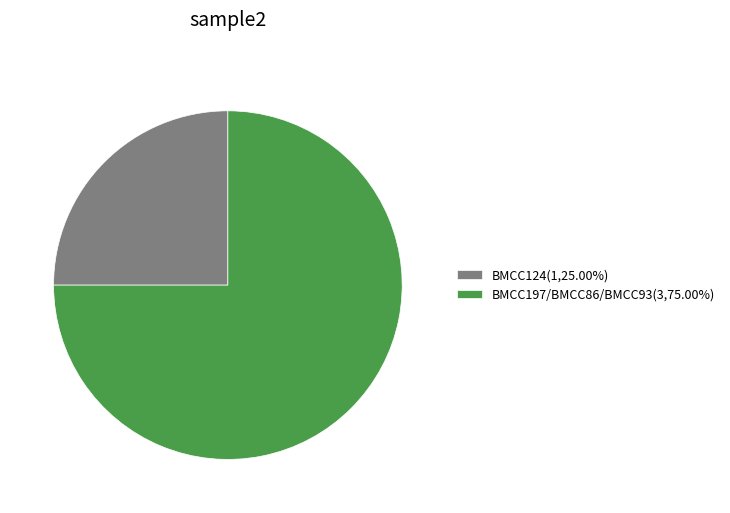

Is the sum of BMCC197/BMCC86/BMCC93(3,75.00%) and BMCC124(1,25.00%) greater than half?

Yes